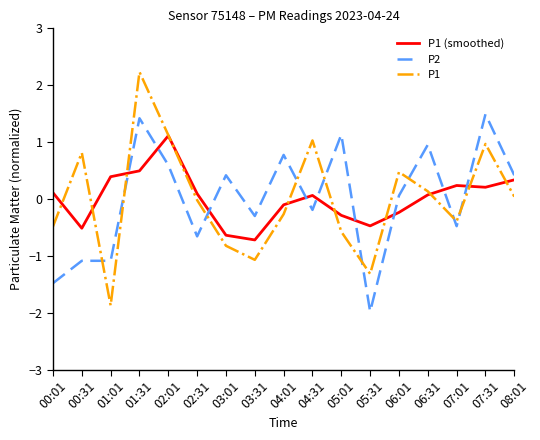

The P1 (smoothed) series shows 0.1 at 06:31. True or false?

True